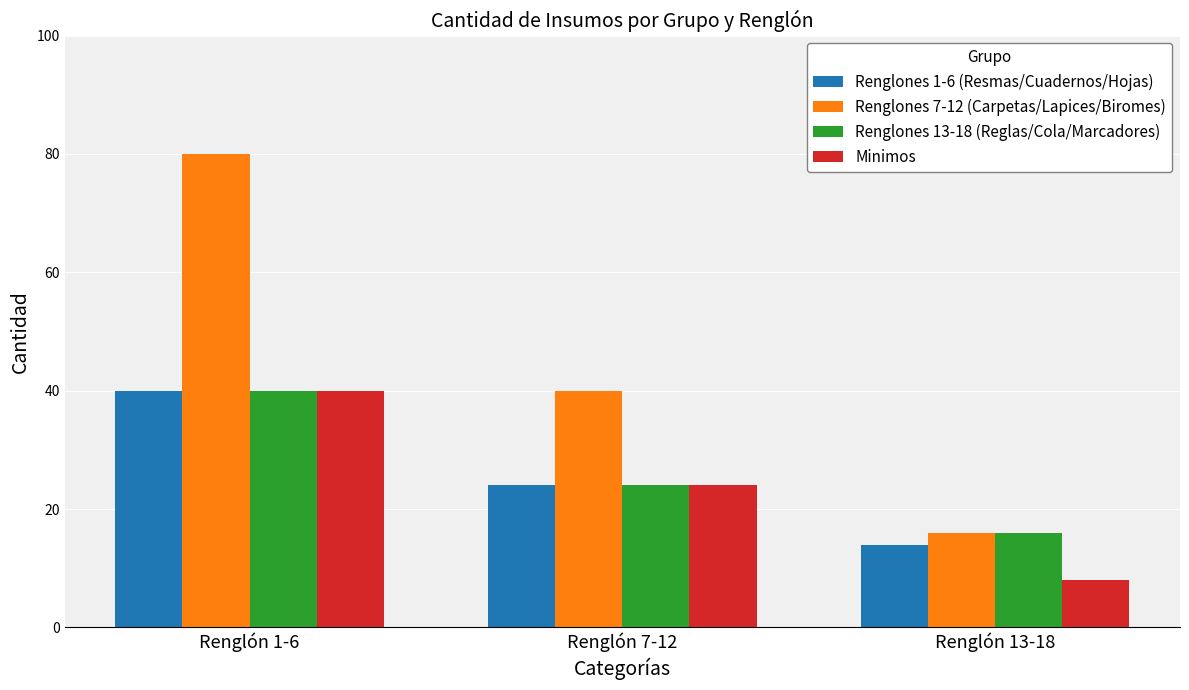

What are all the series names shown in the legend?

Renglones 1-6 (Resmas/Cuadernos/Hojas), Renglones 7-12 (Carpetas/Lapices/Biromes), Renglones 13-18 (Reglas/Cola/Marcadores), Minimos